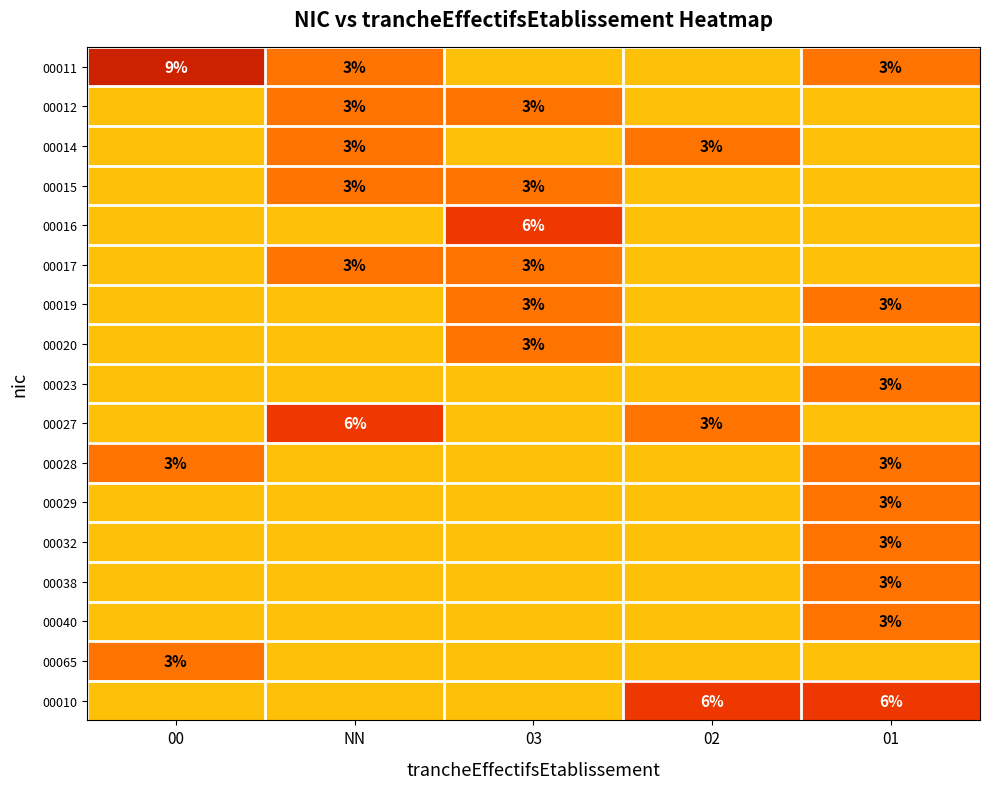

The value of 00015 at NN is 3. True or false?

True